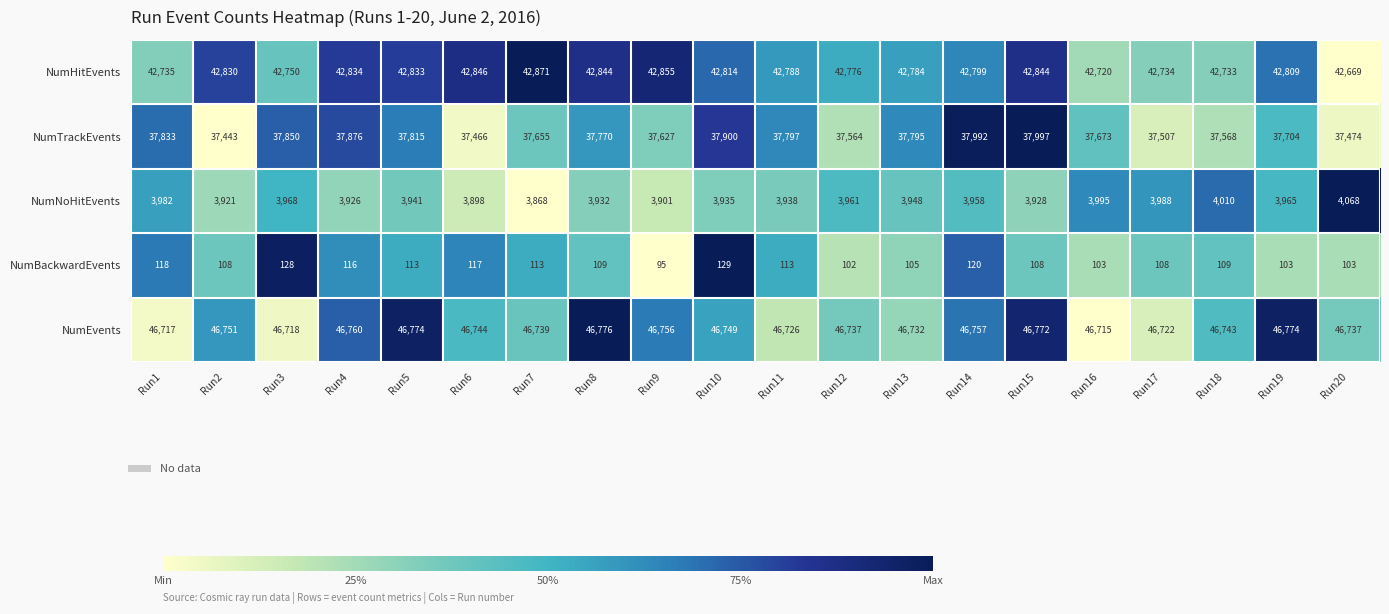

At how many categories does at least one series exceed 21015?

20